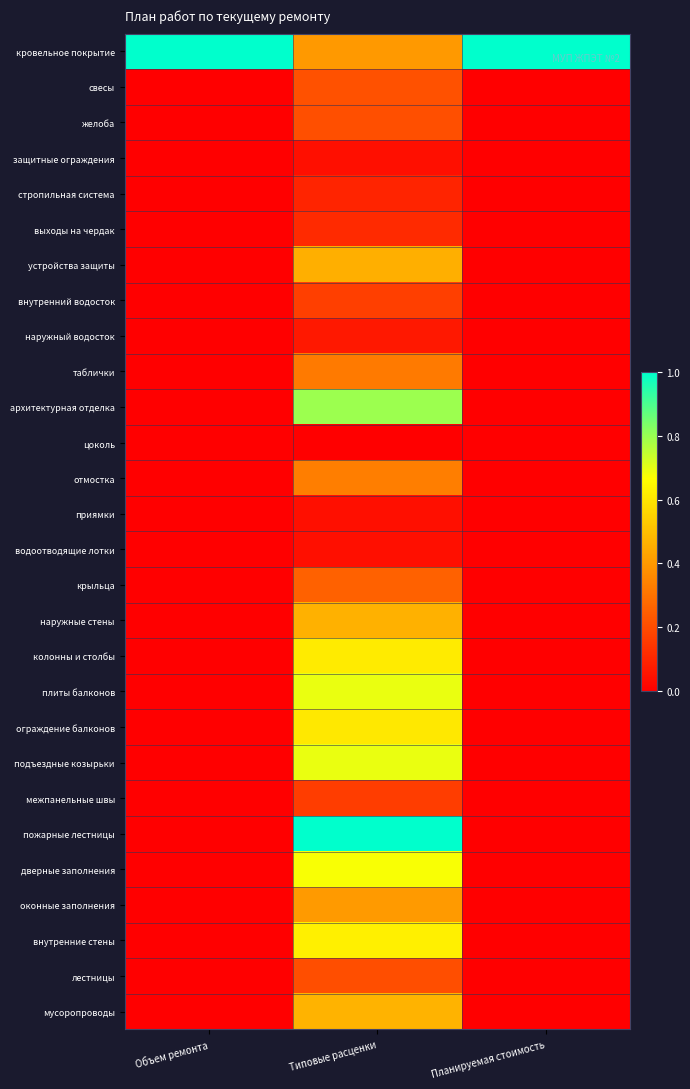

What is the spread (max minus min) of values at Типовые расценки?

1.0